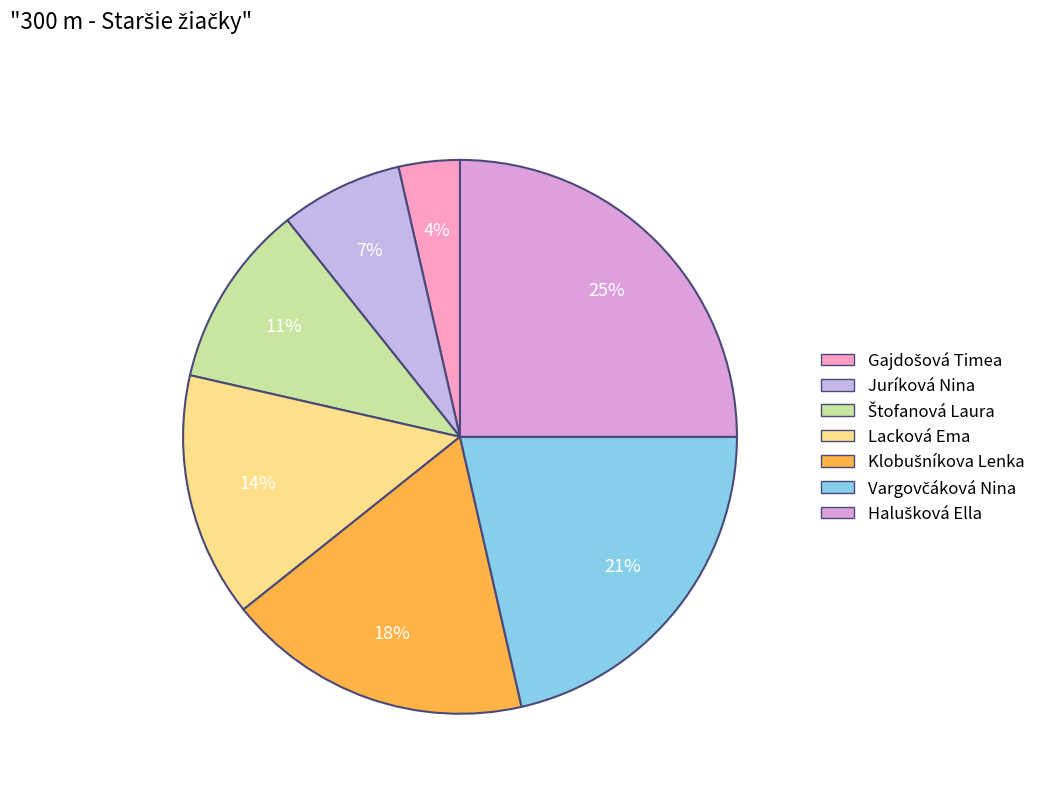

True or false: Gajdošová Timea accounts for 4% of the total.

True